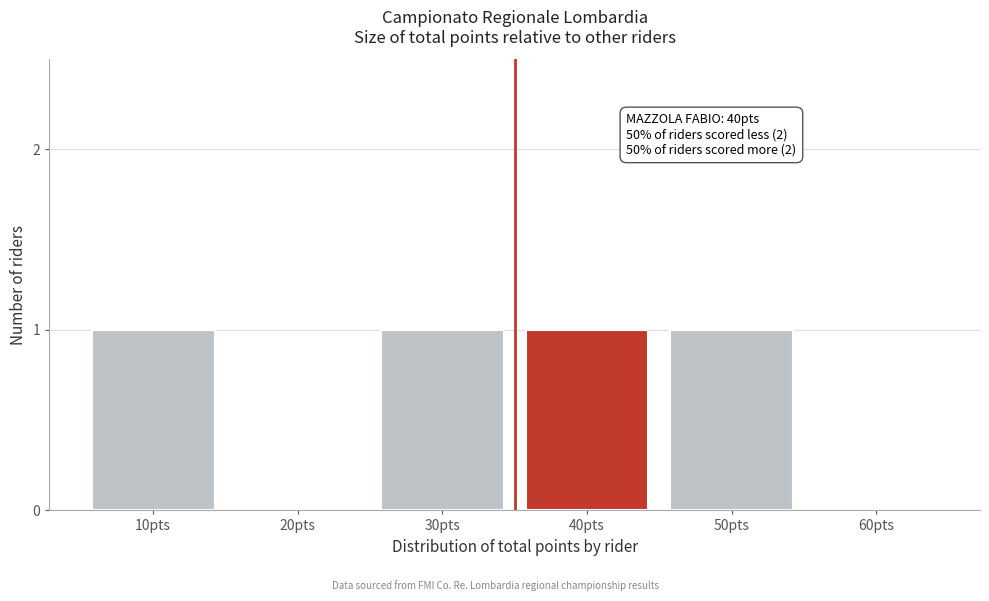

Reading right to left, what are all the values shown in this chart?

60pts=0	50pts=1	40pts=1	30pts=1	20pts=0	10pts=1